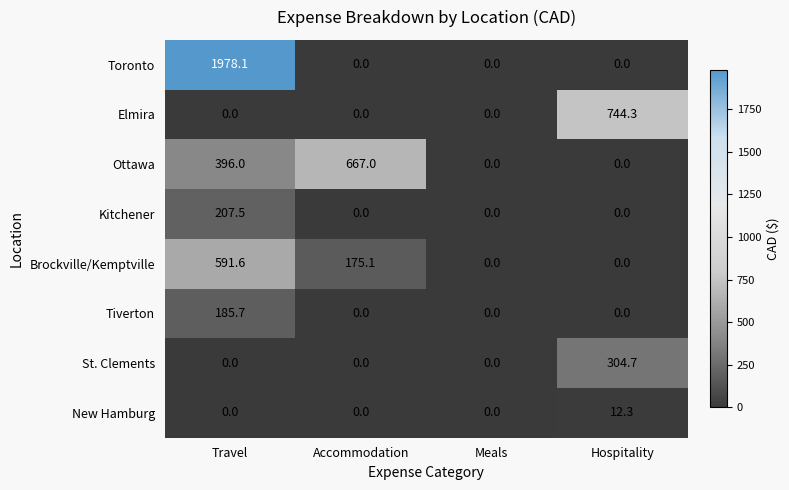

At which category is the sum across all series the highest?

Travel